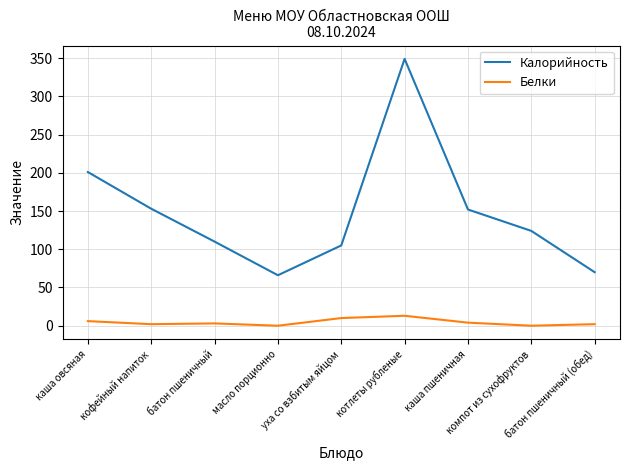

Which series has the largest range (max minus min)?

Калорийность